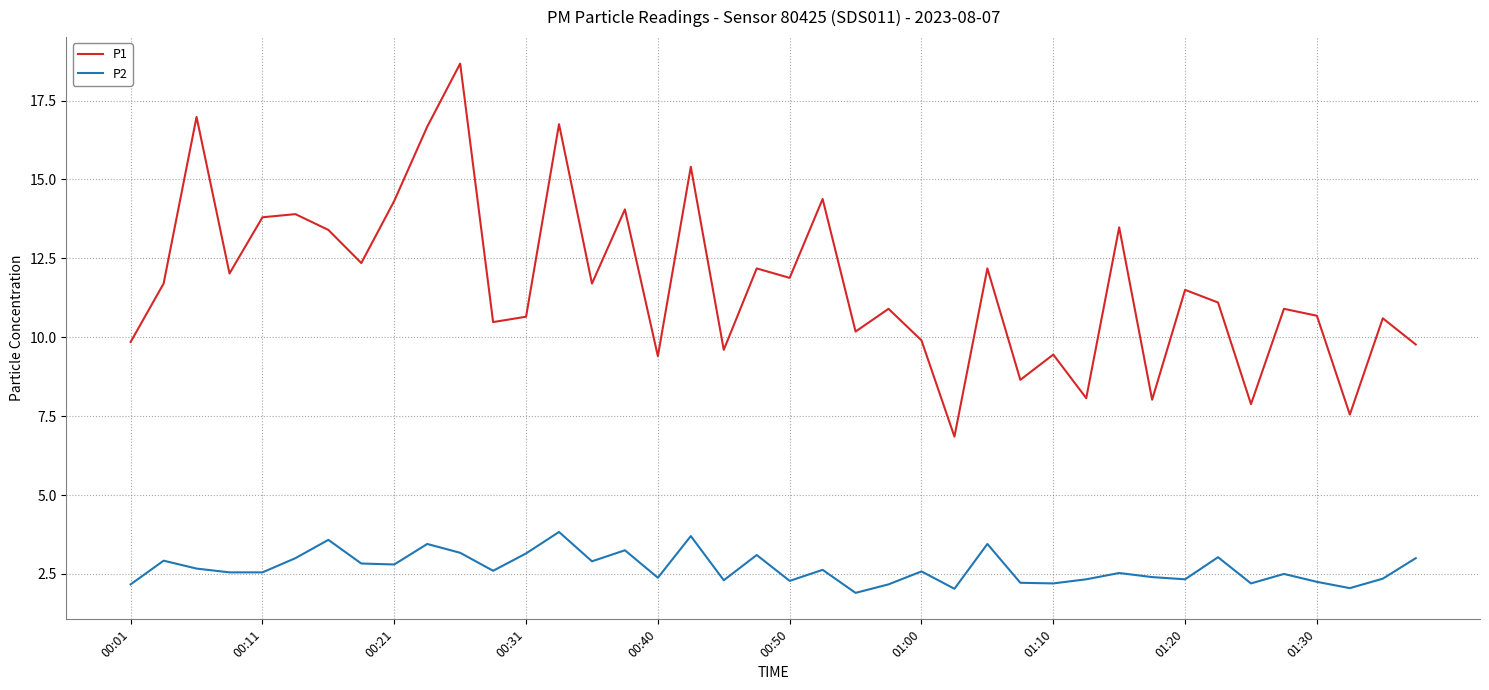

Which series has the largest range (max minus min)?

P1